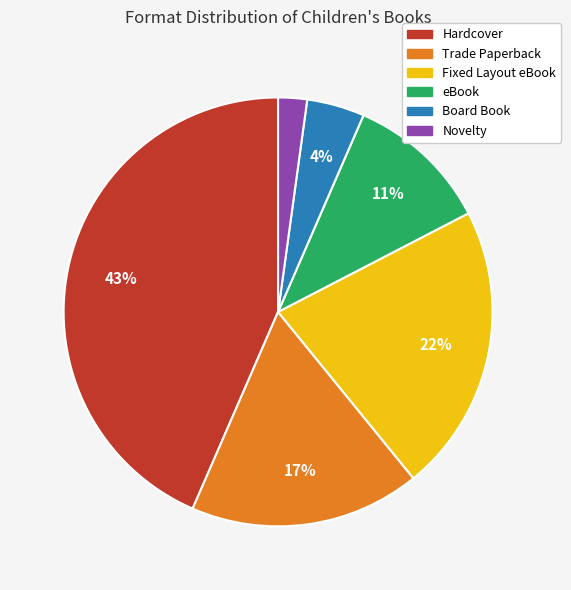

To the nearest percent, what percentage of the pie is eBook?

11%